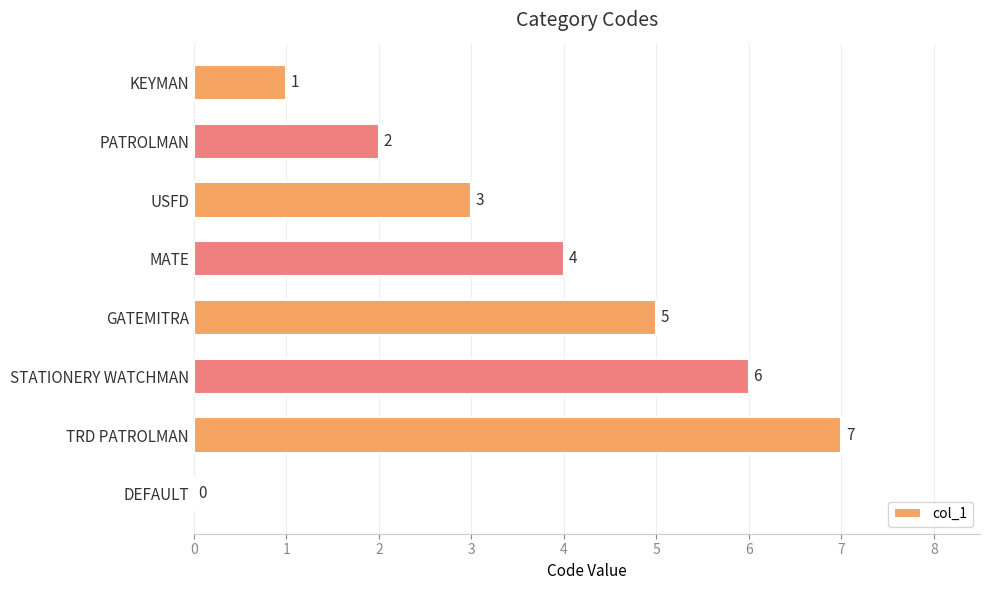

Does the chart contain stacked bars?

No